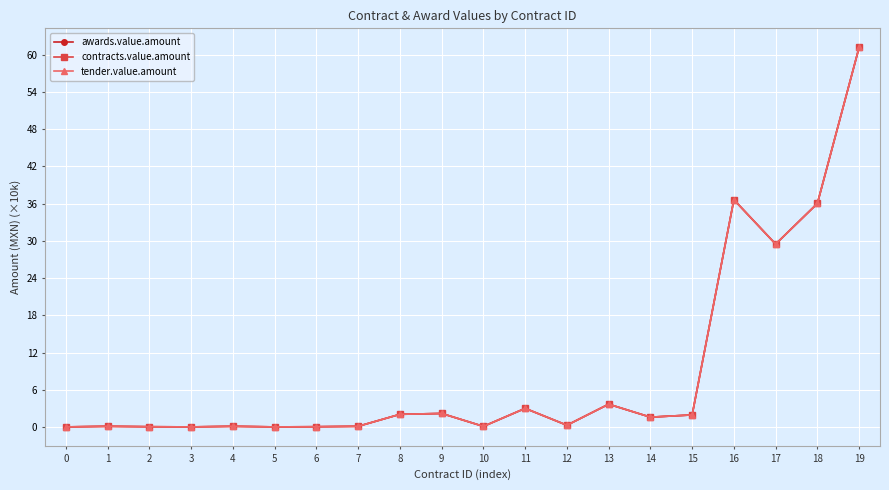

Read the contracts.value.amount value at 14.

1.6